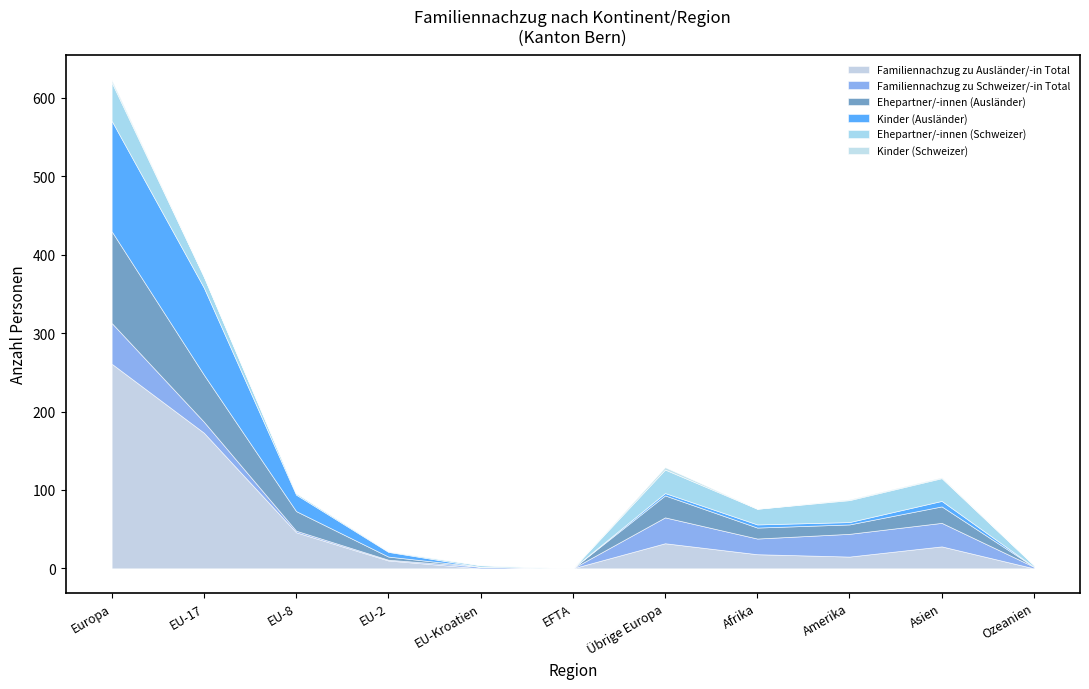

Which has a higher value, Übrige Europa or EFTA?

Übrige Europa